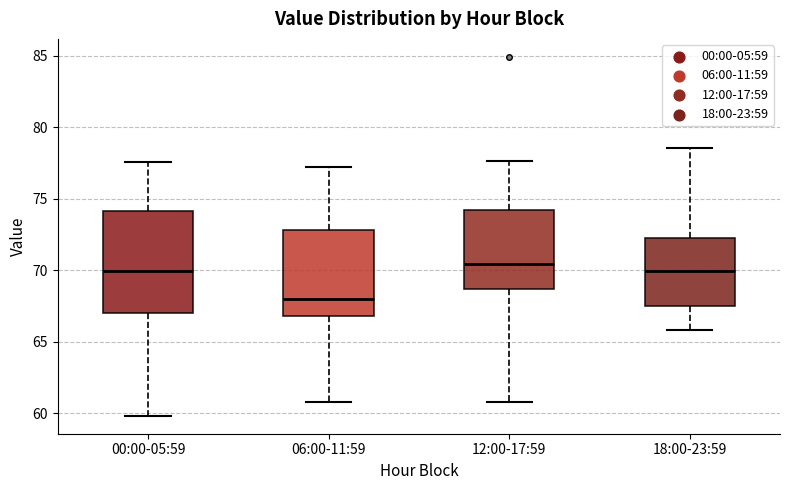

Which box's median line is the lowest?

06:00-11:59